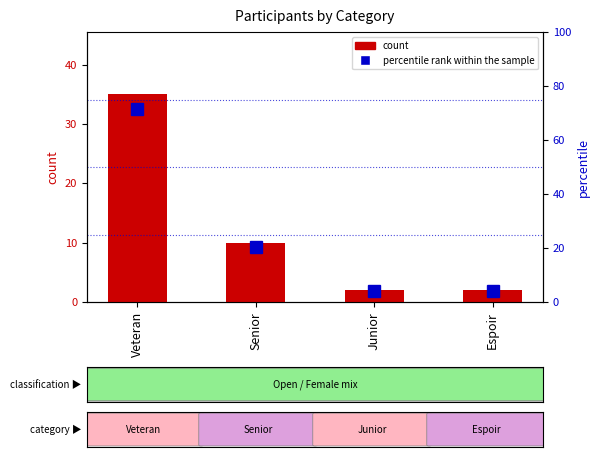

The value of count at Junior is 2.0. True or false?

True